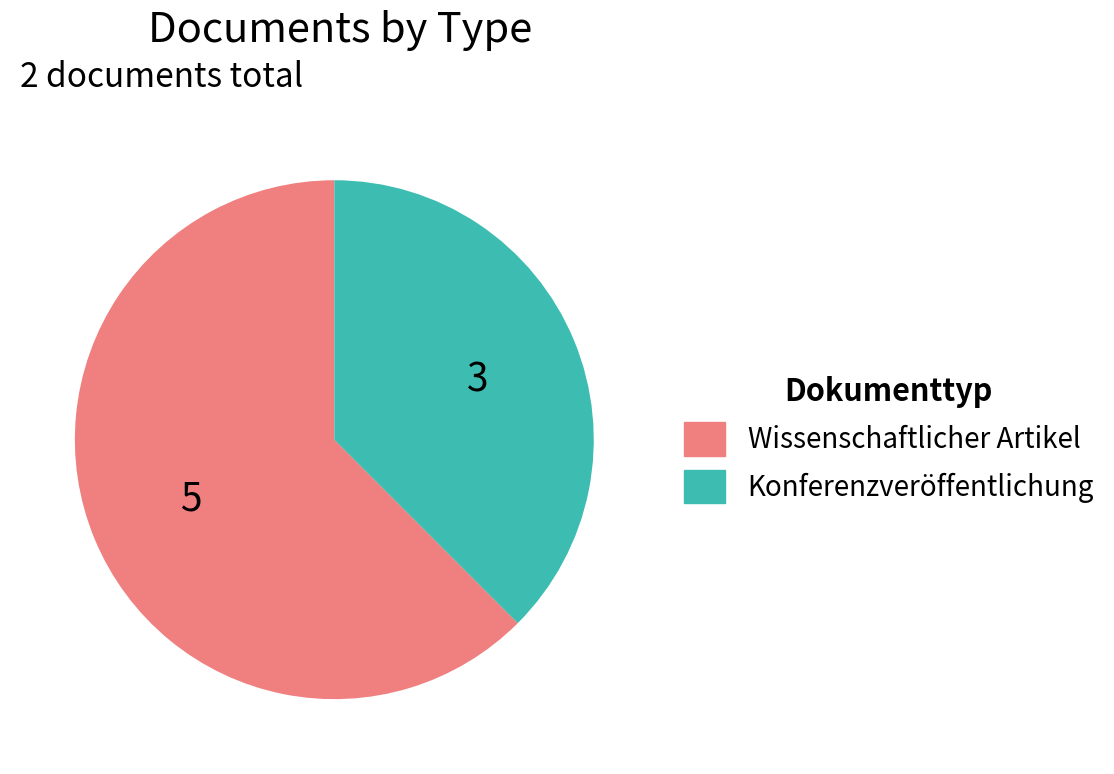

How many slices are in this pie chart?

2